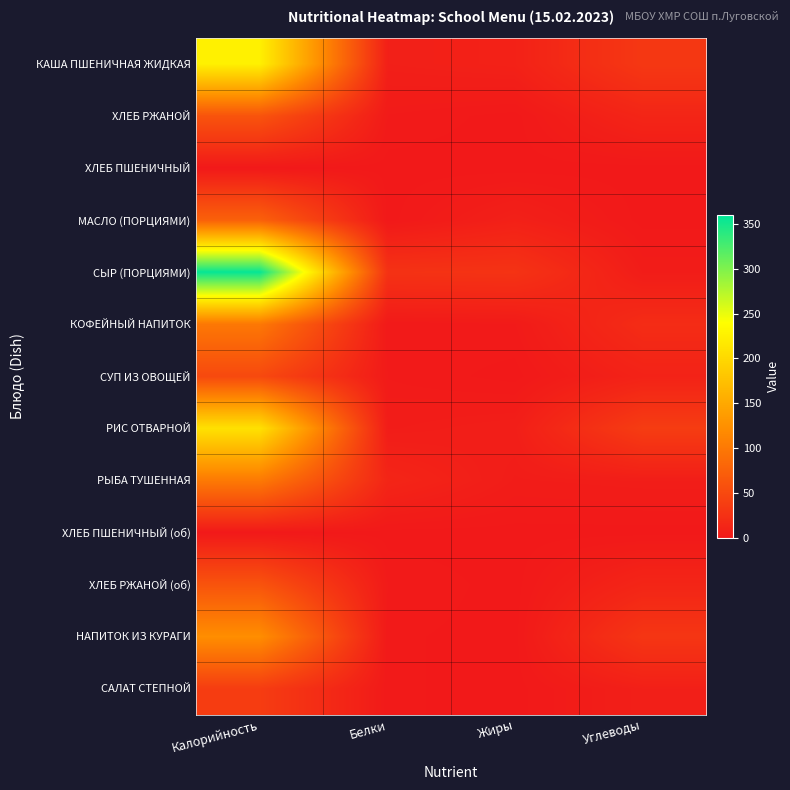

Reading right to left, list all the values displayed in this chart.

КАША ПШЕНИЧНАЯ ЖИДКАЯ: Углеводы=32	Жиры=9	Белки=7	Калорийность=225
ХЛЕБ РЖАНОЙ: Углеводы=13	Жиры=0	Белки=2	Калорийность=61
ХЛЕБ ПШЕНИЧНЫЙ: Углеводы=0	Жиры=0	Белки=0	Калорийность=0
МАСЛО (ПОРЦИЯМИ): Углеводы=0	Жиры=8	Белки=0	Калорийность=75
СЫР (ПОРЦИЯМИ): Углеводы=4	Жиры=27	Белки=26	Калорийность=357
КОФЕЙНЫЙ НАПИТОК: Углеводы=20	Жиры=2	Белки=1	Калорийность=99
СУП ИЗ ОВОЩЕЙ: Углеводы=10	Жиры=0	Белки=2	Калорийность=50
РИС ОТВАРНОЙ: Углеводы=37	Жиры=6	Белки=4	Калорийность=209
РЫБА ТУШЕННАЯ: Углеводы=5	Жиры=4	Белки=13	Калорийность=101
ХЛЕБ ПШЕНИЧНЫЙ (об): Углеводы=0	Жиры=0	Белки=0	Калорийность=0
ХЛЕБ РЖАНОЙ (об): Углеводы=13	Жиры=0	Белки=2	Калорийность=61
НАПИТОК ИЗ КУРАГИ: Углеводы=30	Жиры=0	Белки=1	Калорийность=122
САЛАТ СТЕПНОЙ: Углеводы=7	Жиры=0	Белки=1	Калорийность=37